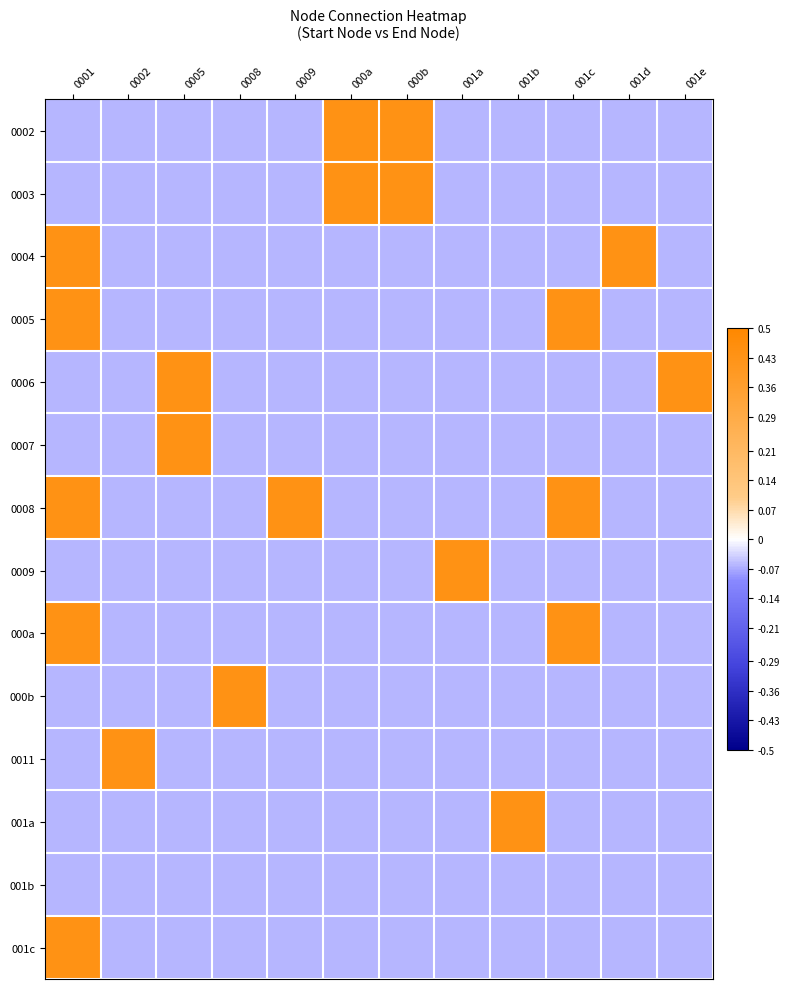

Reading left to right, list all the values displayed in this chart.

0002: 0001=-0.1	0002=-0.1	0005=-0.1	0008=-0.1	0009=-0.1	000a=0.4	000b=0.4	001a=-0.1	001b=-0.1	001c=-0.1	001d=-0.1	001e=-0.1
0003: 0001=-0.1	0002=-0.1	0005=-0.1	0008=-0.1	0009=-0.1	000a=0.4	000b=0.4	001a=-0.1	001b=-0.1	001c=-0.1	001d=-0.1	001e=-0.1
0004: 0001=0.4	0002=-0.1	0005=-0.1	0008=-0.1	0009=-0.1	000a=-0.1	000b=-0.1	001a=-0.1	001b=-0.1	001c=-0.1	001d=0.4	001e=-0.1
0005: 0001=0.4	0002=-0.1	0005=-0.1	0008=-0.1	0009=-0.1	000a=-0.1	000b=-0.1	001a=-0.1	001b=-0.1	001c=0.4	001d=-0.1	001e=-0.1
0006: 0001=-0.1	0002=-0.1	0005=0.4	0008=-0.1	0009=-0.1	000a=-0.1	000b=-0.1	001a=-0.1	001b=-0.1	001c=-0.1	001d=-0.1	001e=0.4
0007: 0001=-0.1	0002=-0.1	0005=0.4	0008=-0.1	0009=-0.1	000a=-0.1	000b=-0.1	001a=-0.1	001b=-0.1	001c=-0.1	001d=-0.1	001e=-0.1
0008: 0001=0.4	0002=-0.1	0005=-0.1	0008=-0.1	0009=0.4	000a=-0.1	000b=-0.1	001a=-0.1	001b=-0.1	001c=0.4	001d=-0.1	001e=-0.1
0009: 0001=-0.1	0002=-0.1	0005=-0.1	0008=-0.1	0009=-0.1	000a=-0.1	000b=-0.1	001a=0.4	001b=-0.1	001c=-0.1	001d=-0.1	001e=-0.1
000a: 0001=0.4	0002=-0.1	0005=-0.1	0008=-0.1	0009=-0.1	000a=-0.1	000b=-0.1	001a=-0.1	001b=-0.1	001c=0.4	001d=-0.1	001e=-0.1
000b: 0001=-0.1	0002=-0.1	0005=-0.1	0008=0.4	0009=-0.1	000a=-0.1	000b=-0.1	001a=-0.1	001b=-0.1	001c=-0.1	001d=-0.1	001e=-0.1
0011: 0001=-0.1	0002=0.4	0005=-0.1	0008=-0.1	0009=-0.1	000a=-0.1	000b=-0.1	001a=-0.1	001b=-0.1	001c=-0.1	001d=-0.1	001e=-0.1
001a: 0001=-0.1	0002=-0.1	0005=-0.1	0008=-0.1	0009=-0.1	000a=-0.1	000b=-0.1	001a=-0.1	001b=0.4	001c=-0.1	001d=-0.1	001e=-0.1
001b: 0001=-0.1	0002=-0.1	0005=-0.1	0008=-0.1	0009=-0.1	000a=-0.1	000b=-0.1	001a=-0.1	001b=-0.1	001c=-0.1	001d=-0.1	001e=-0.1
001c: 0001=0.4	0002=-0.1	0005=-0.1	0008=-0.1	0009=-0.1	000a=-0.1	000b=-0.1	001a=-0.1	001b=-0.1	001c=-0.1	001d=-0.1	001e=-0.1